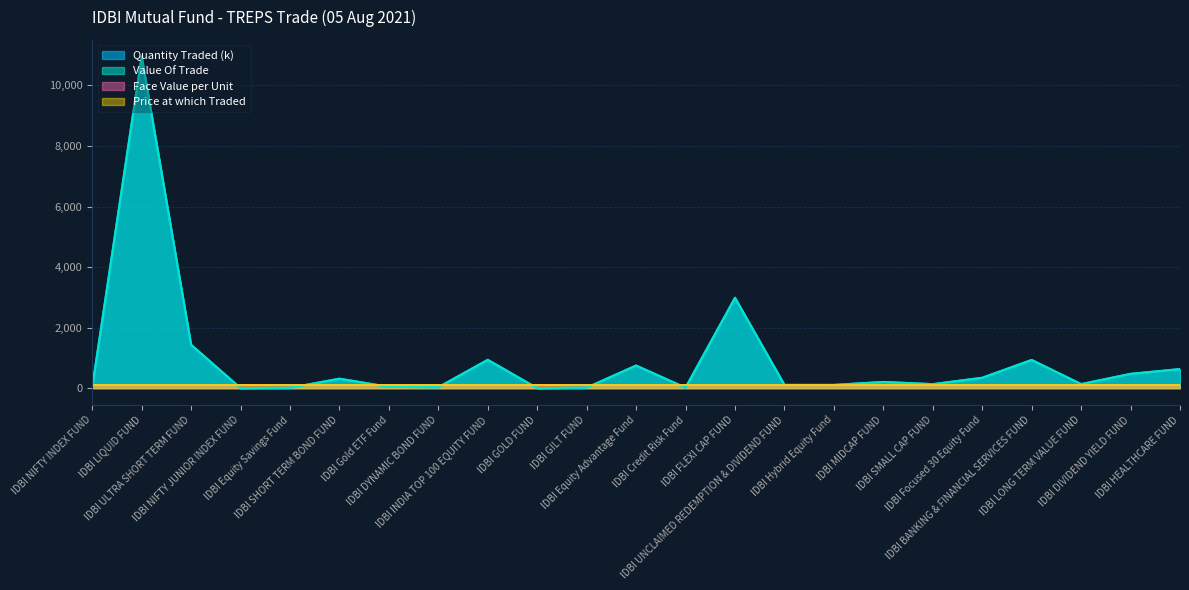

How many intersections are there between Quantity Traded and Value Of Trade?

1